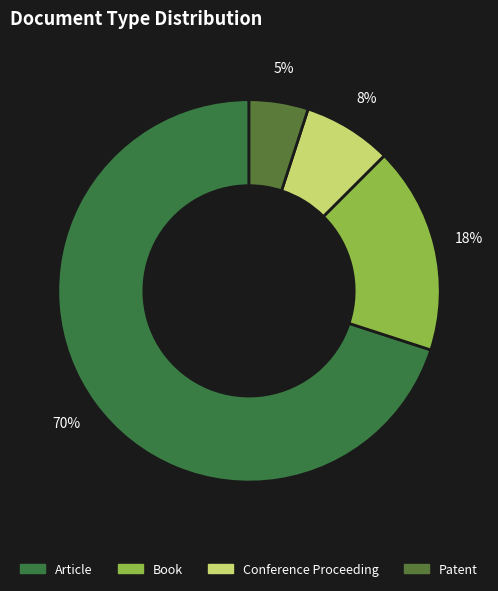

To the nearest percent, what percentage of the pie is Conference Proceeding?

8%